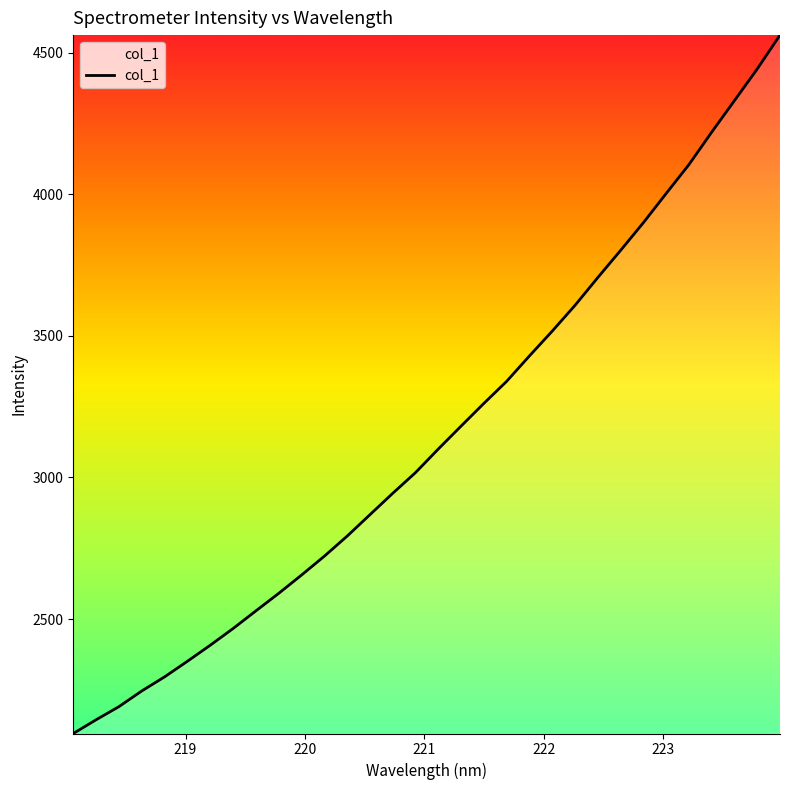

How many values exceed 3100?

16